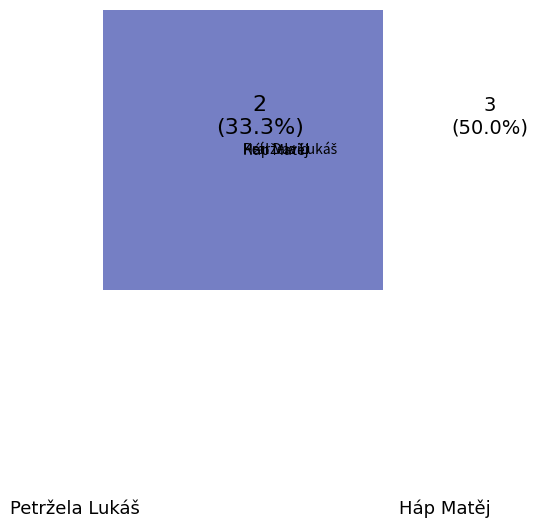

Count the number of slices in the pie.

3